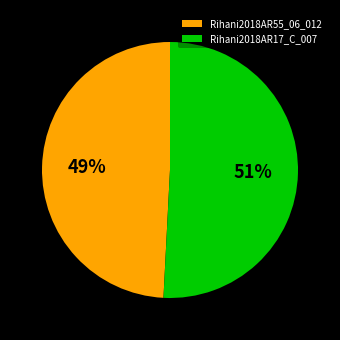

Which slice represents more than half of the pie?

Rihani2018AR17_C_007